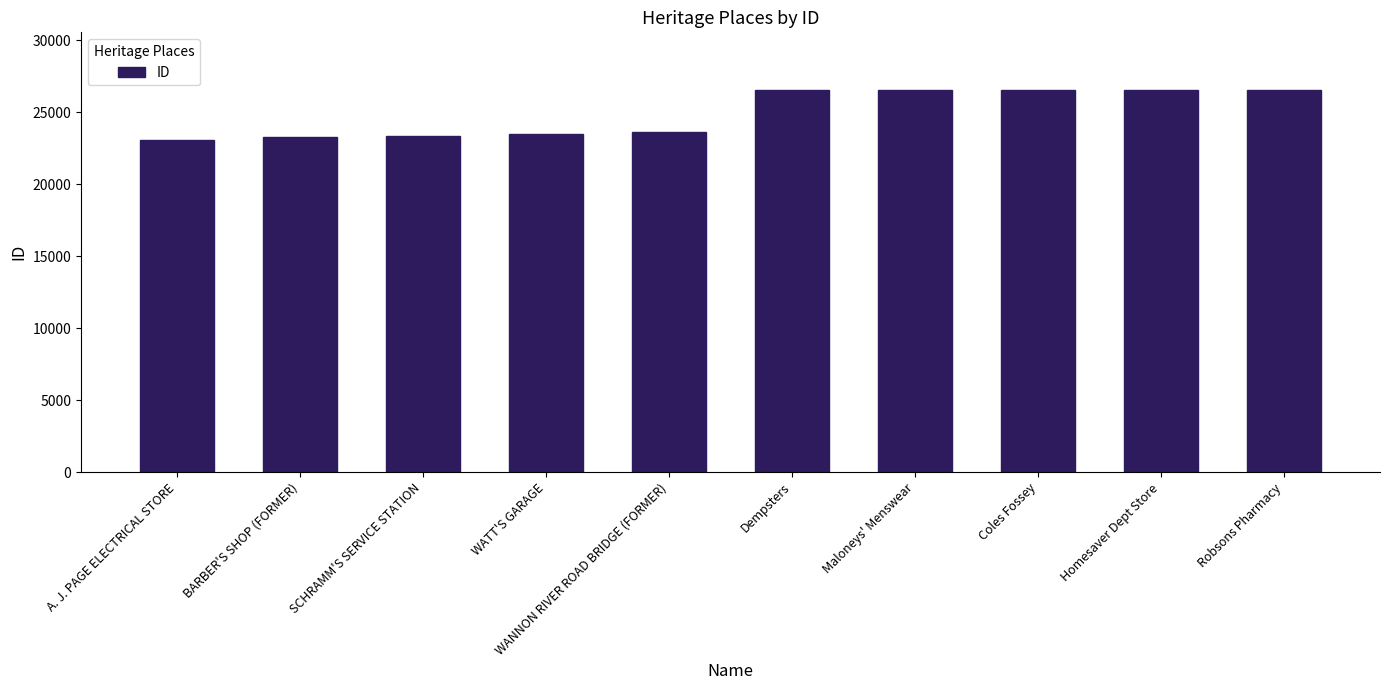

What is the difference between the maximum and second lowest values?

3295